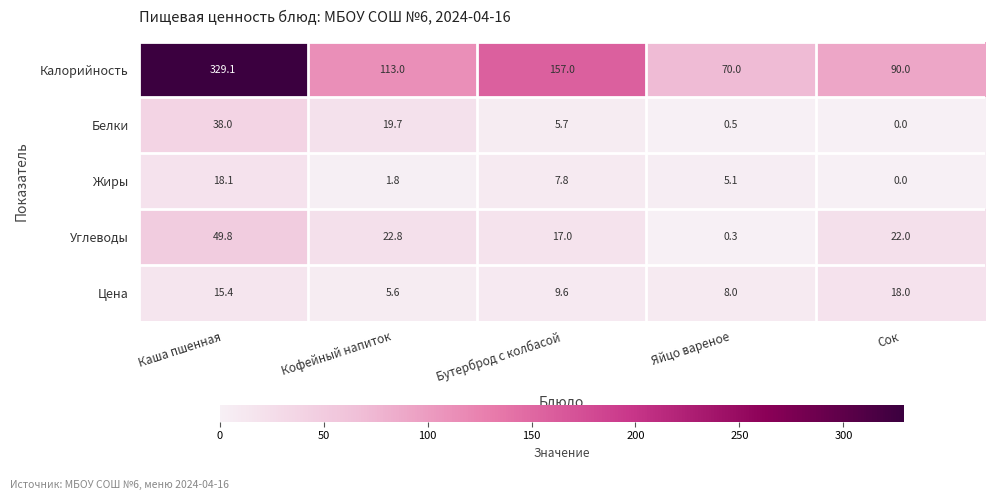

What is the average value of the Жиры series?

6.6